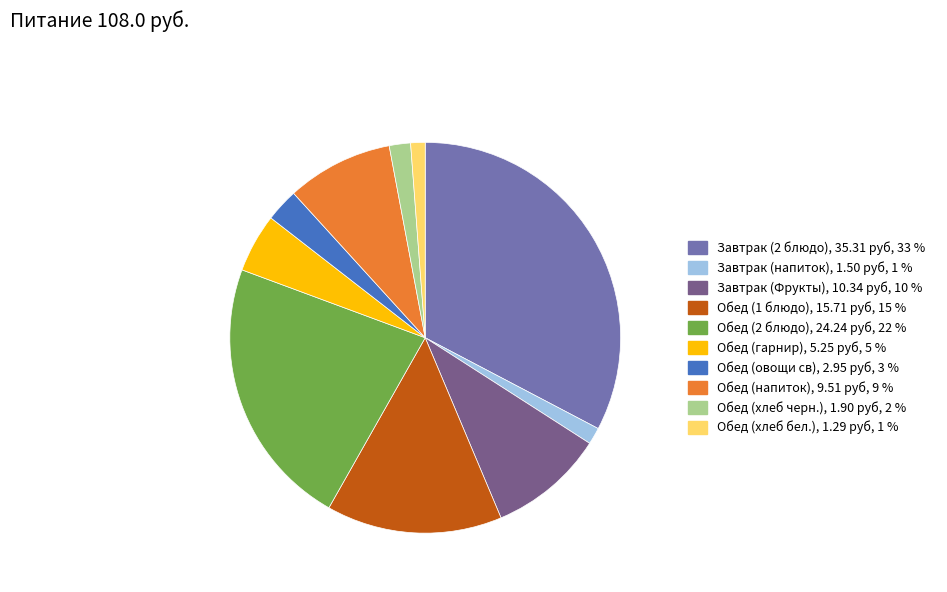

Is Обед (хлеб черн.) the majority of the pie?

No